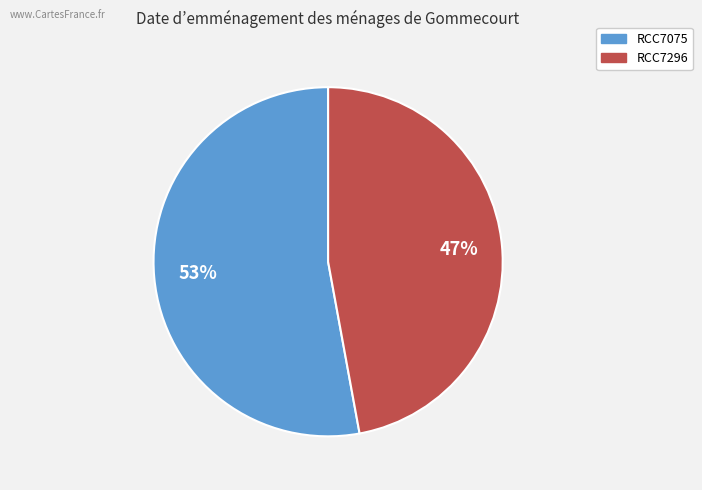

True or false: RCC7075 accounts for 62% of the total.

False